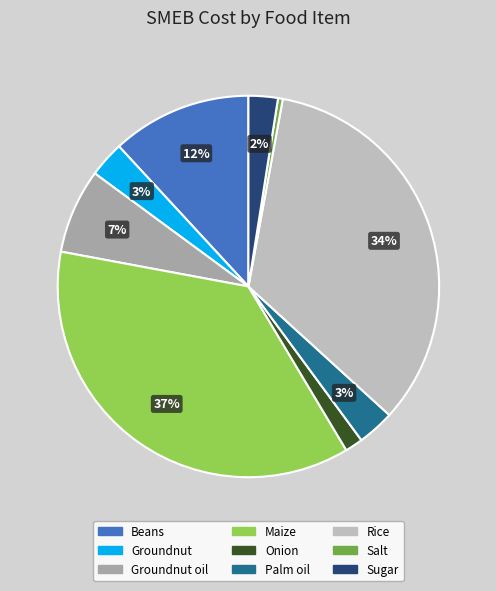

Count the number of slices in the pie.

9